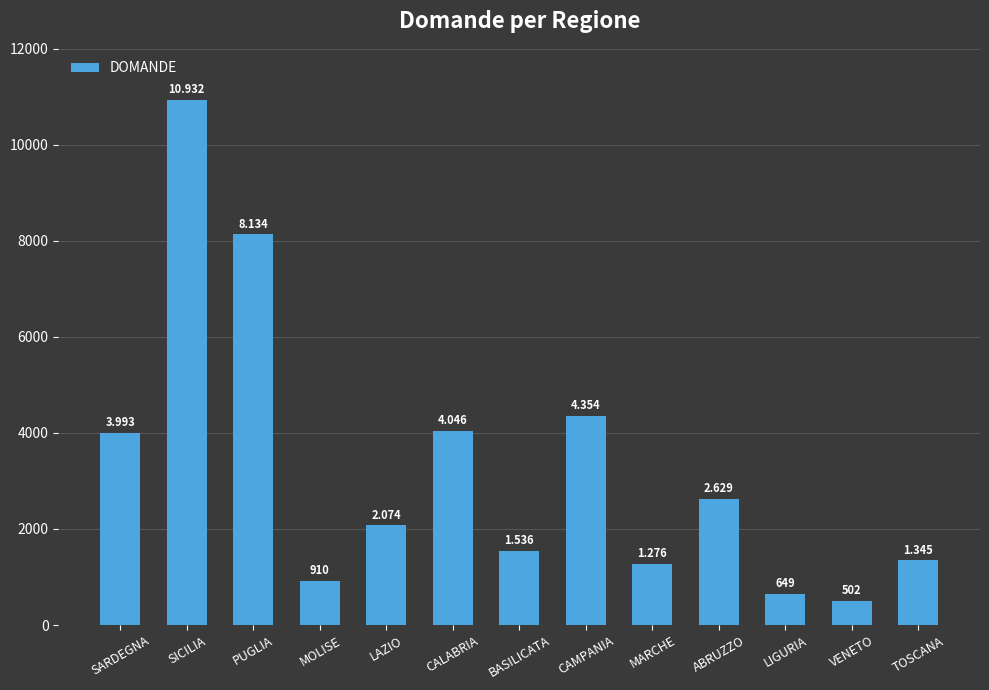

Which has a higher value, CALABRIA or SICILIA?

SICILIA